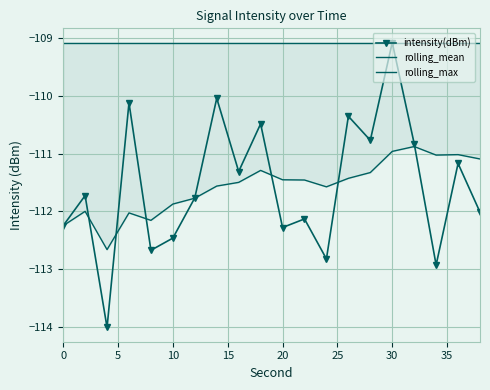

How many interior local valleys does the intensity(dBm) series have?

7